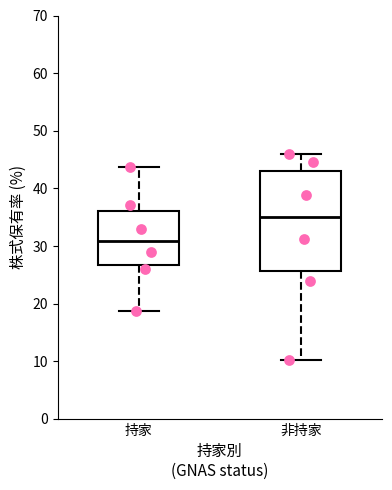

Reading left to right, transcribe this box plot: for each box, give where its median line is, the range the box spans, and where its two whiskers end, as read against the y-axis. The values are not printed on the chart, so give them approximately, as read against the axis.

持家: median 31, box 27 to 36, whiskers 19 to 44
非持家: median 35, box 26 to 43, whiskers 10 to 46